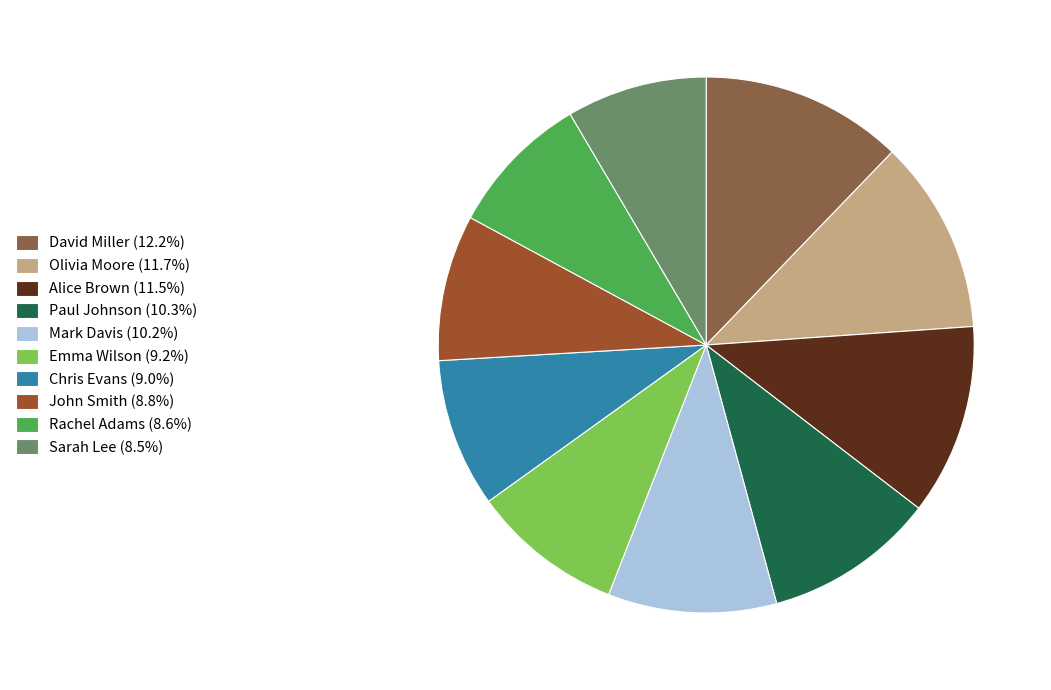

What is the change in value from Alice Brown to Sarah Lee?

-18000